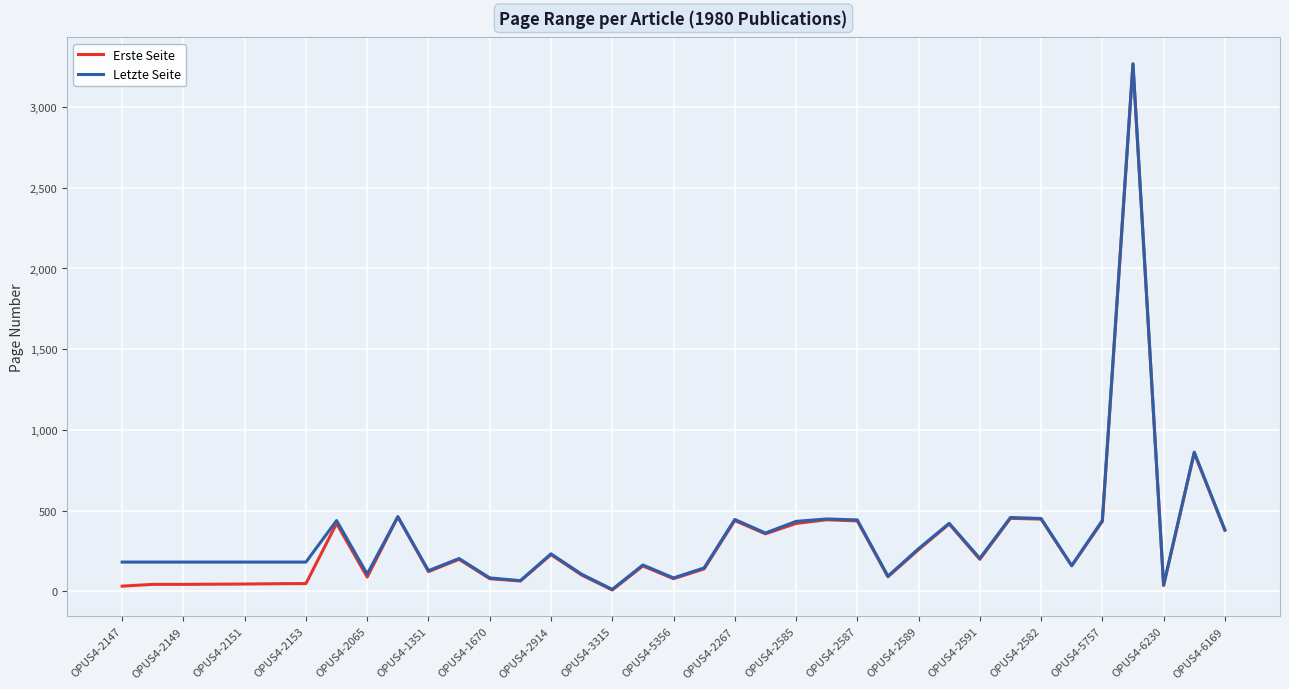

How many lines are shown in the chart?

2